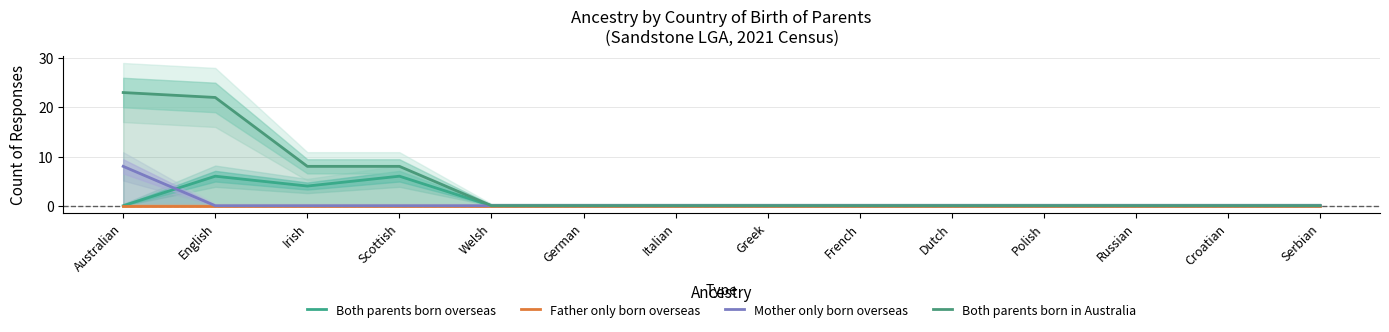

Which series has the largest total across all categories?

Both parents born in Australia